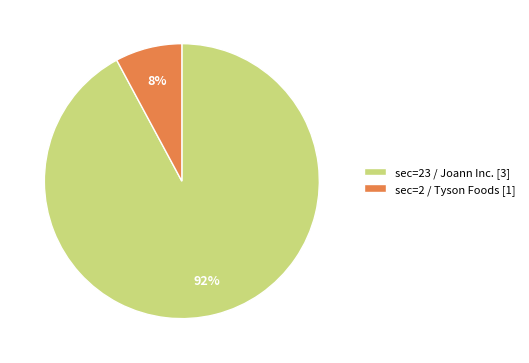

Combined, do sec=2 / Tyson Foods [1] and sec=23 / Joann Inc. [3] account for over 50%?

Yes